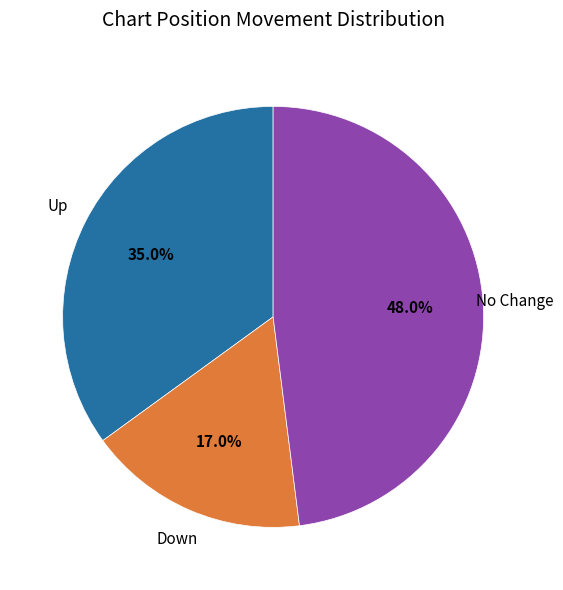

Is there a majority slice in this chart?

No